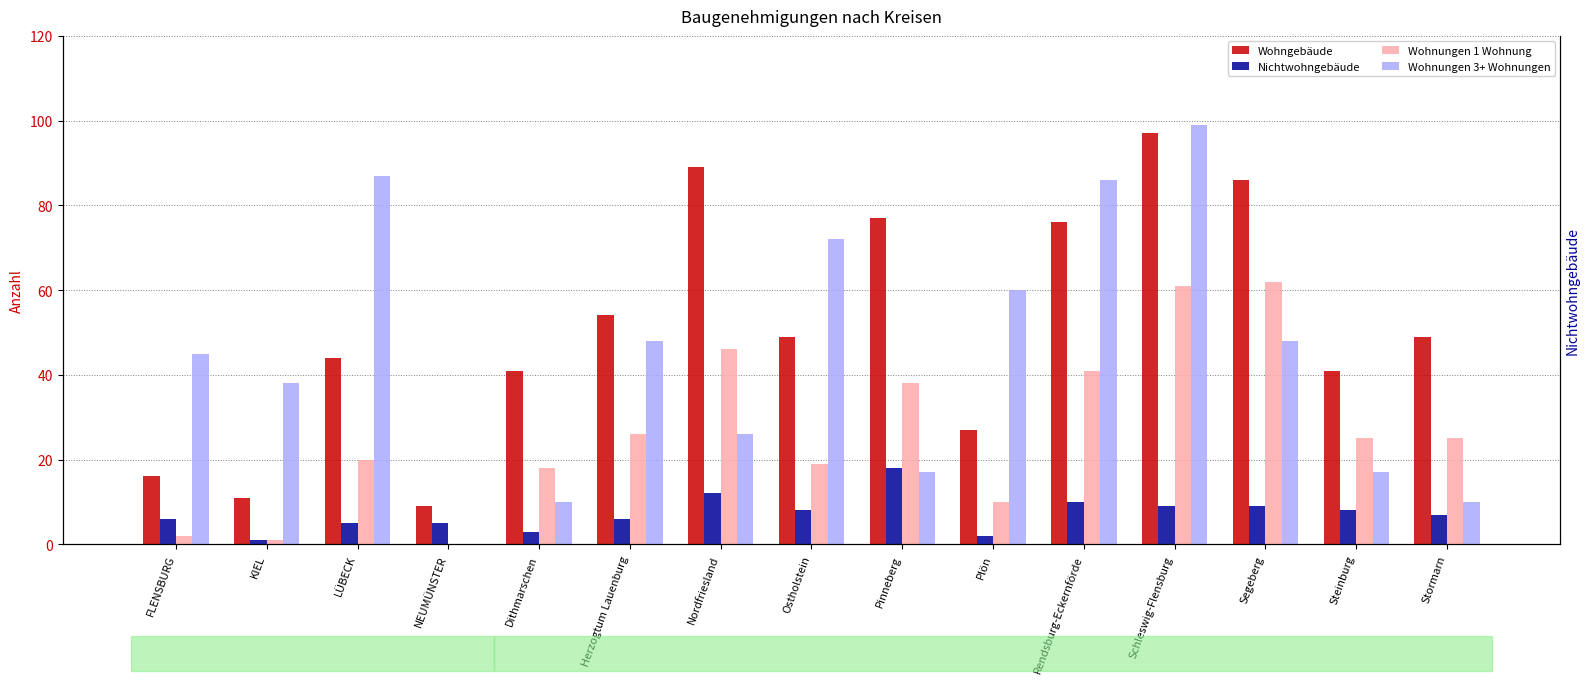

What is the label of the 7th bar from the left?

Nordfriesland